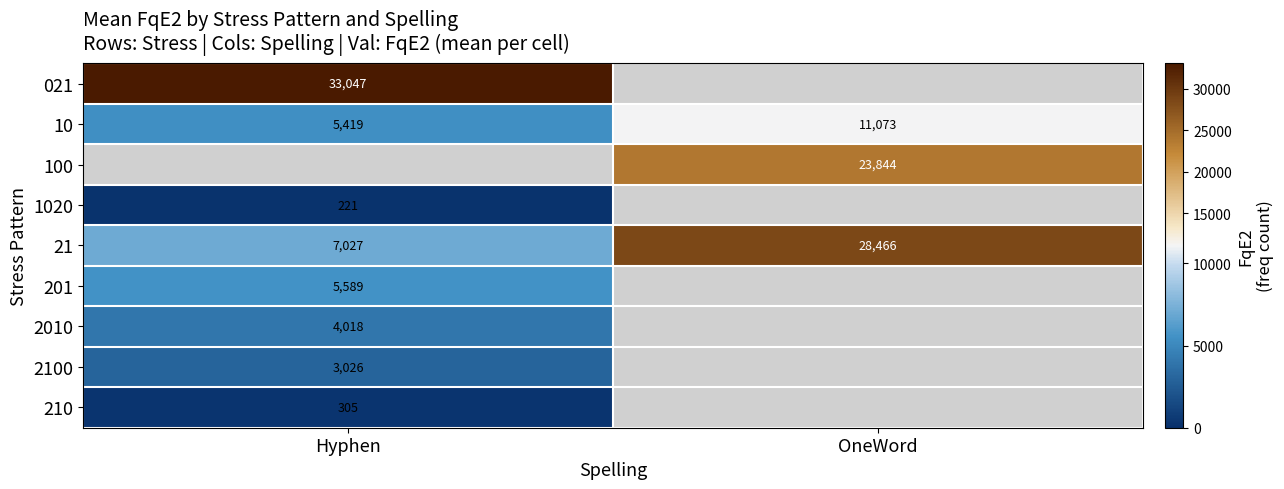

Between Hyphen and OneWord, which is larger?

OneWord